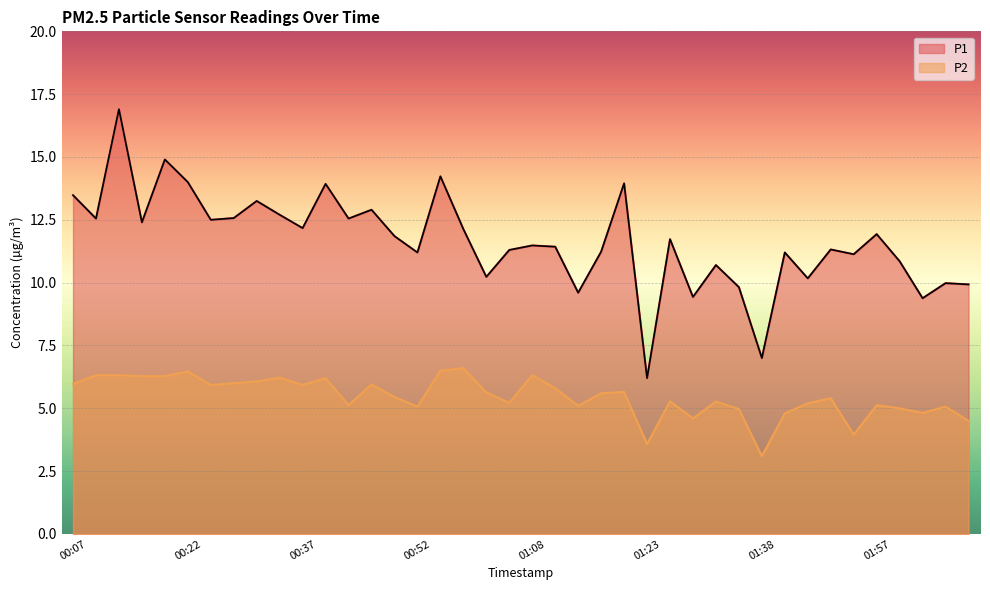

What are all the series names shown in the legend?

P1, P2